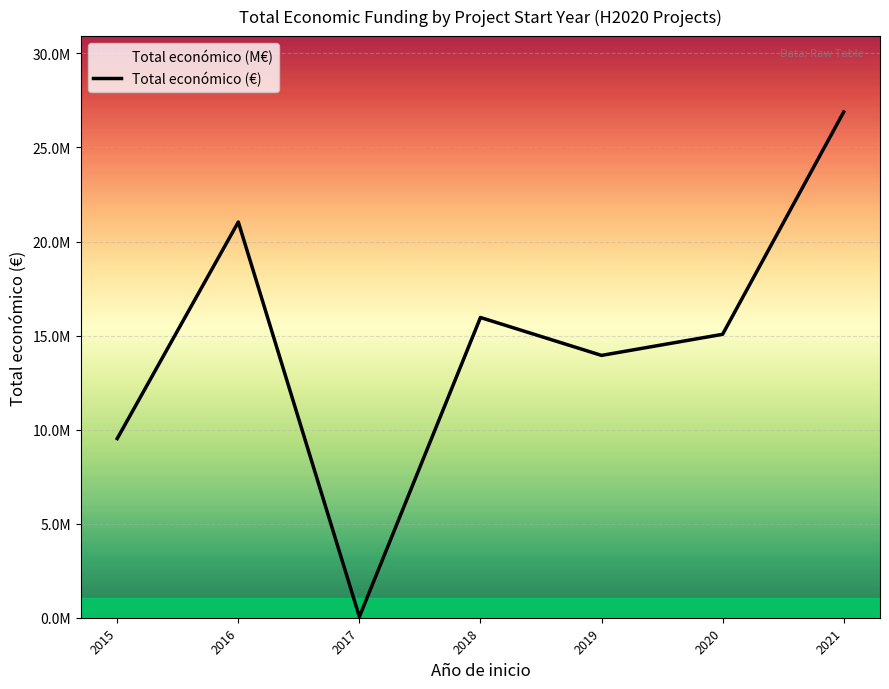

True or false: the data shows 15961693 at 2018.

True